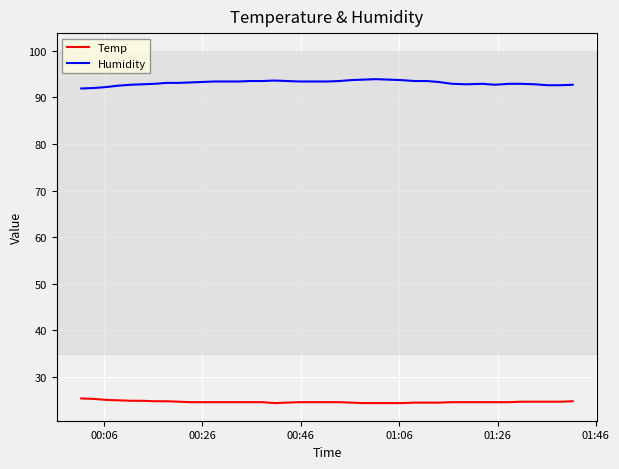

True or false: Humidity and Temp intersect in this chart.

False